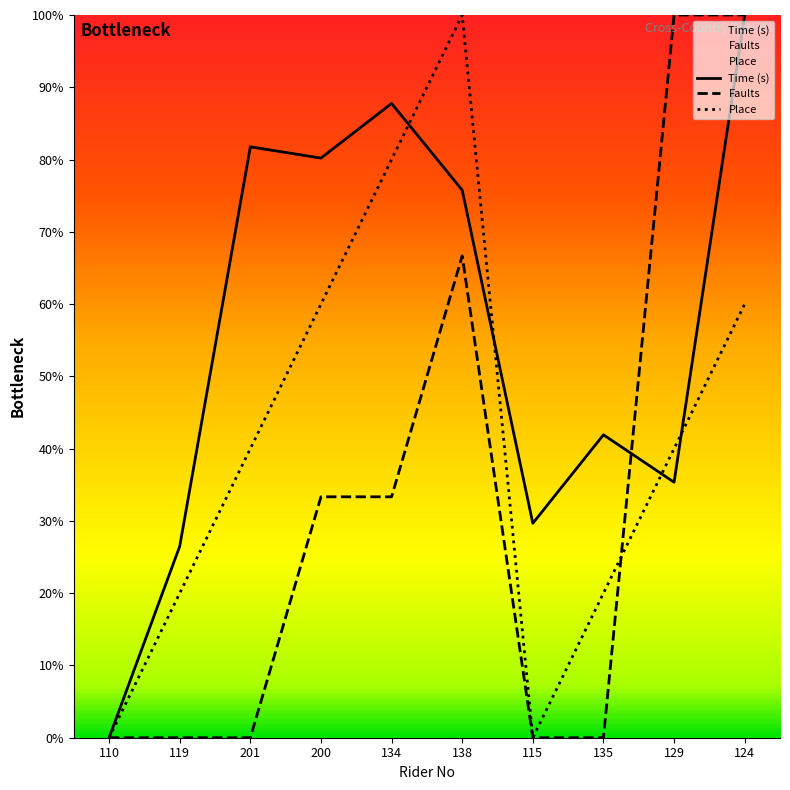

Rank the series by their average value, from highest to lowest.

Time (s), Place, Faults